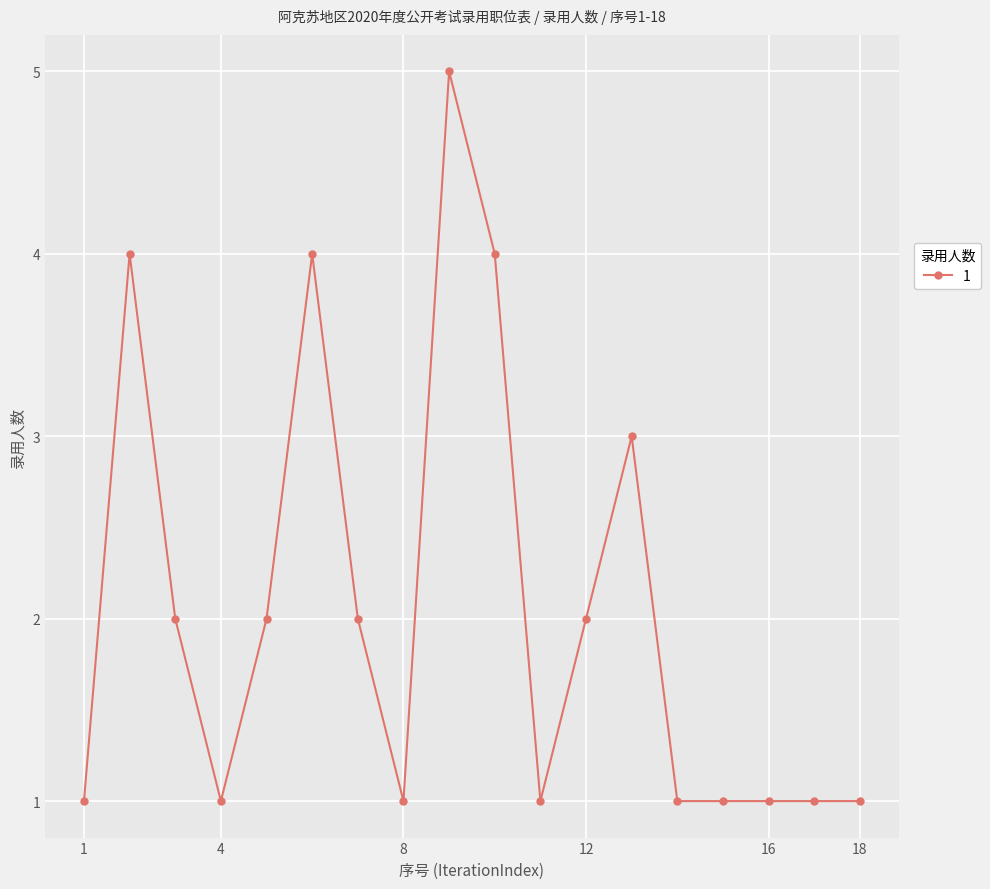

What is the greatest value displayed?

5